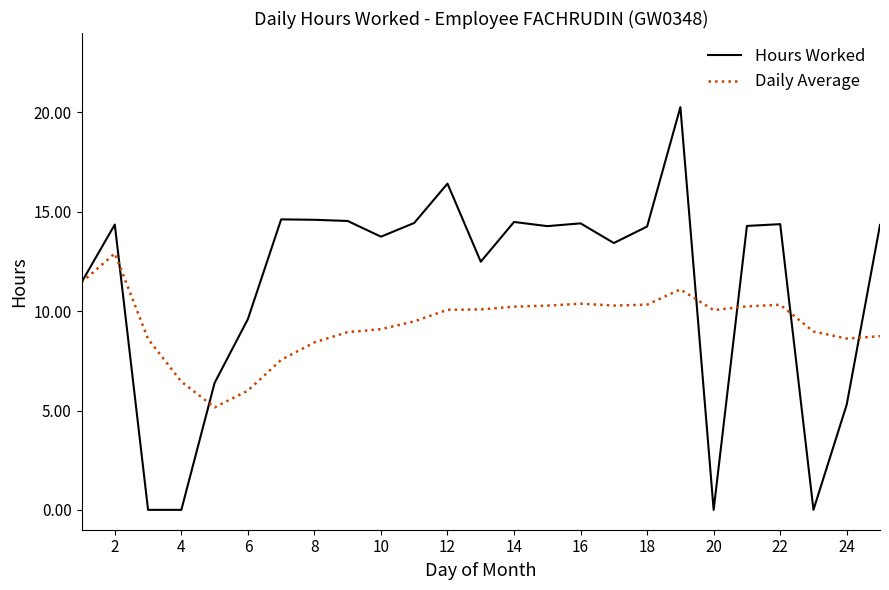

What is the maximum value shown in the chart?

20.3